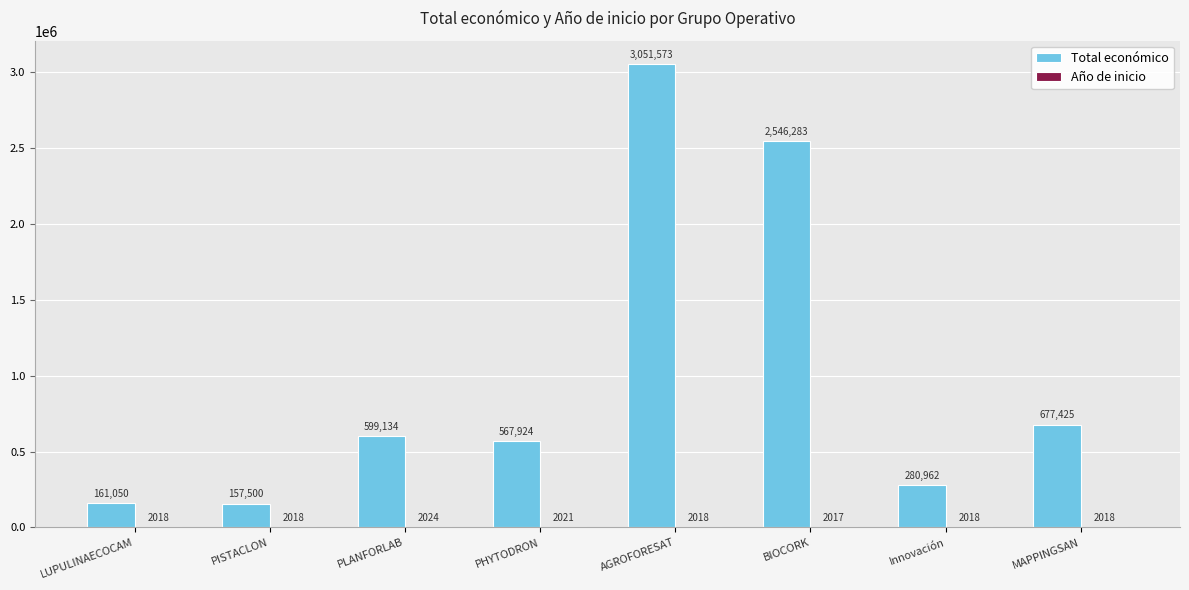

What is the sum of all Total económico values?

8041851